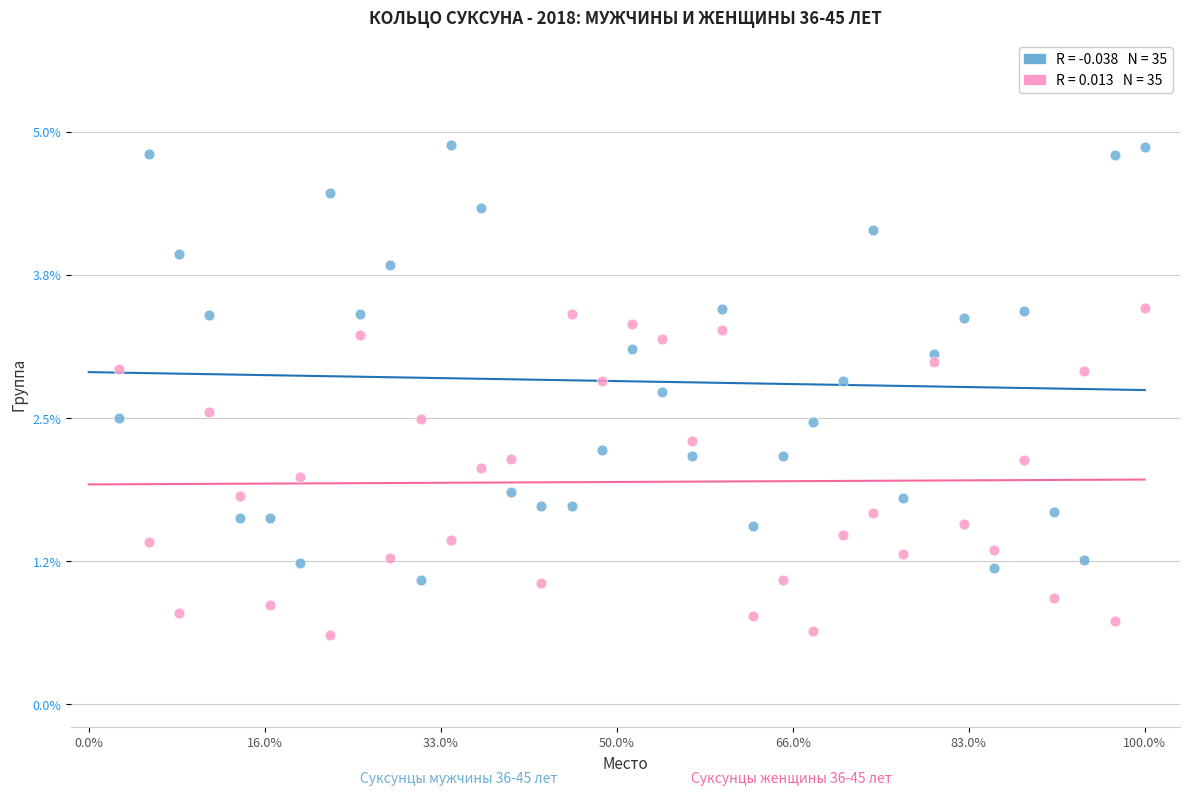

Across all data points, what is the range of X values (max minus min)?

29.1